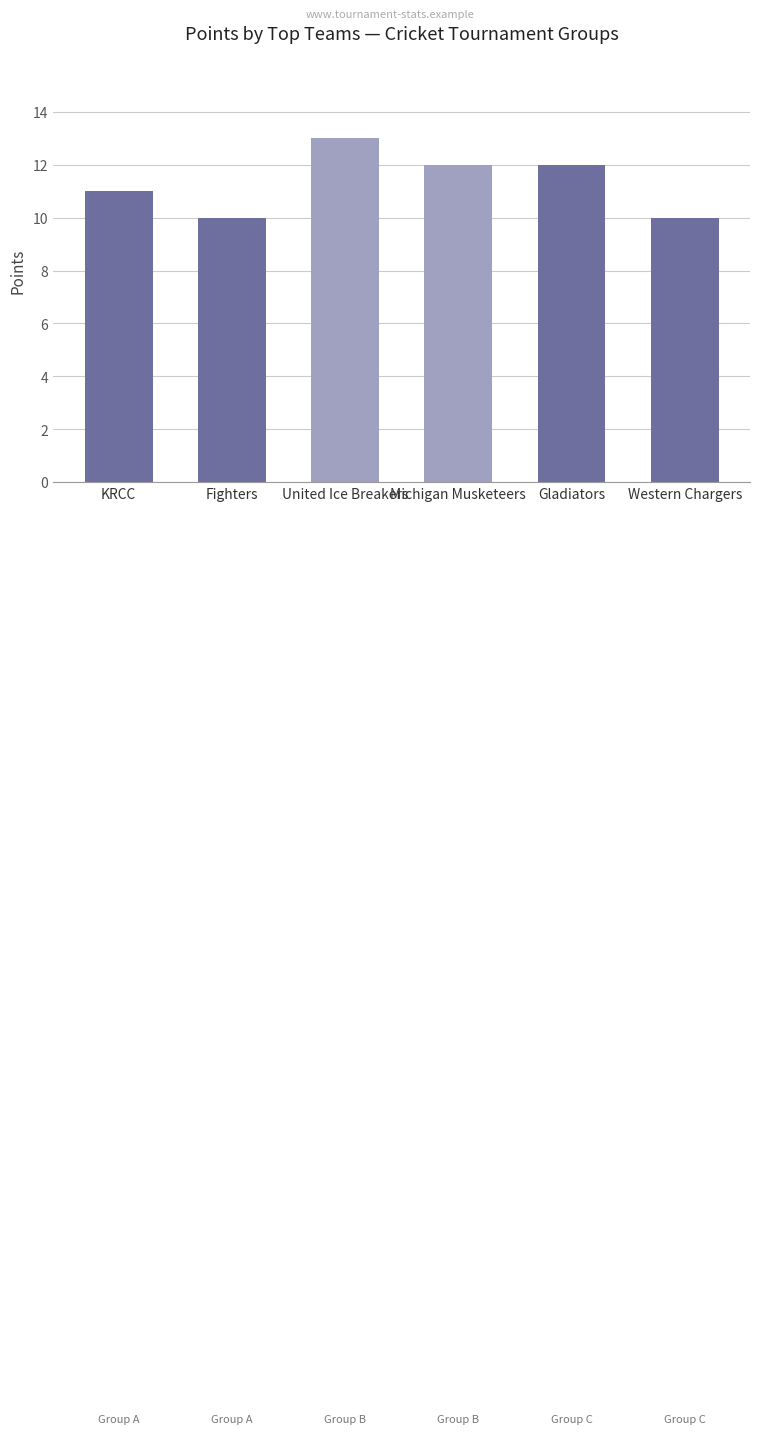

What is the average value?

11